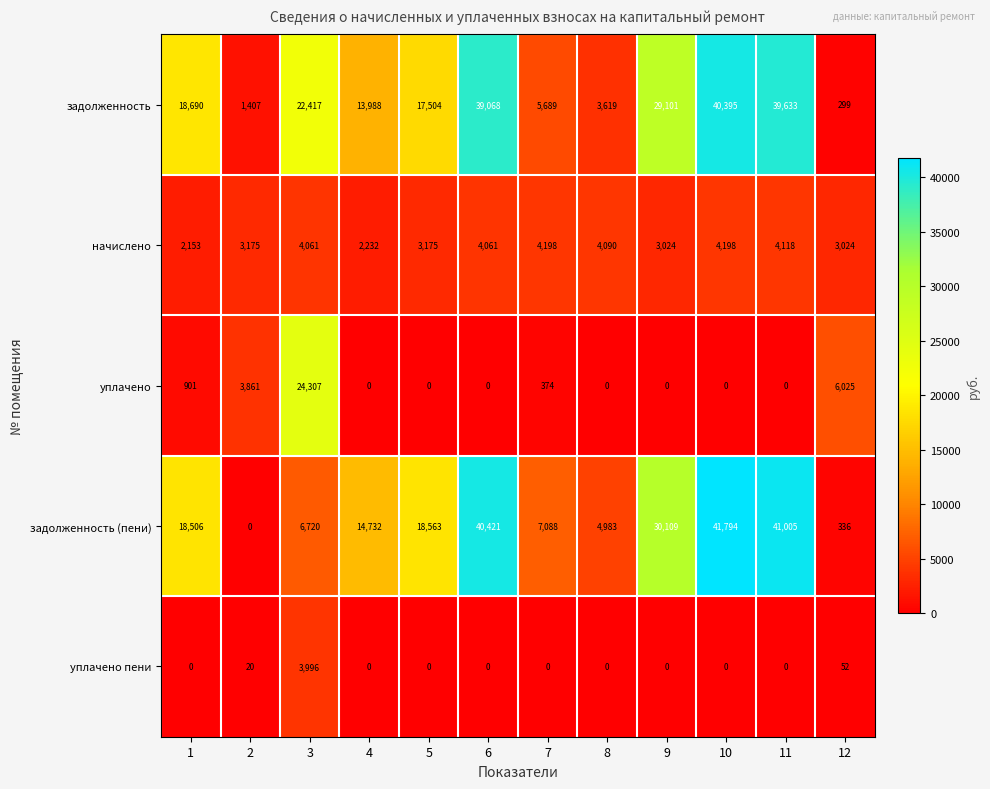

At 3, list the series in order from smallest to largest.

уплачено пени, начислено, задолженность (пени), задолженность, уплачено